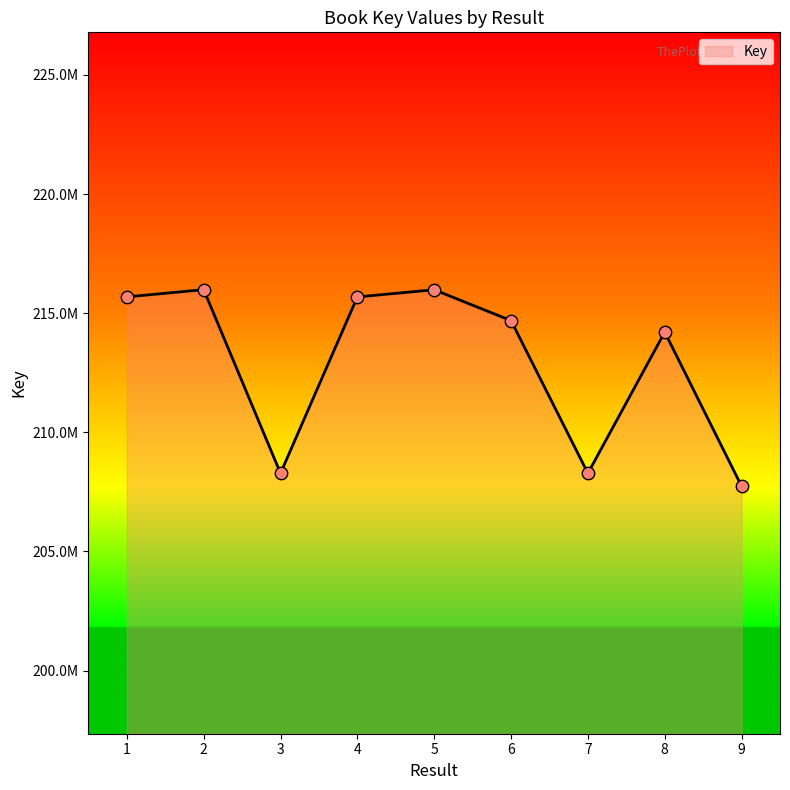

Approximately how many times larger is the value at 4 compared to 8?

1.0